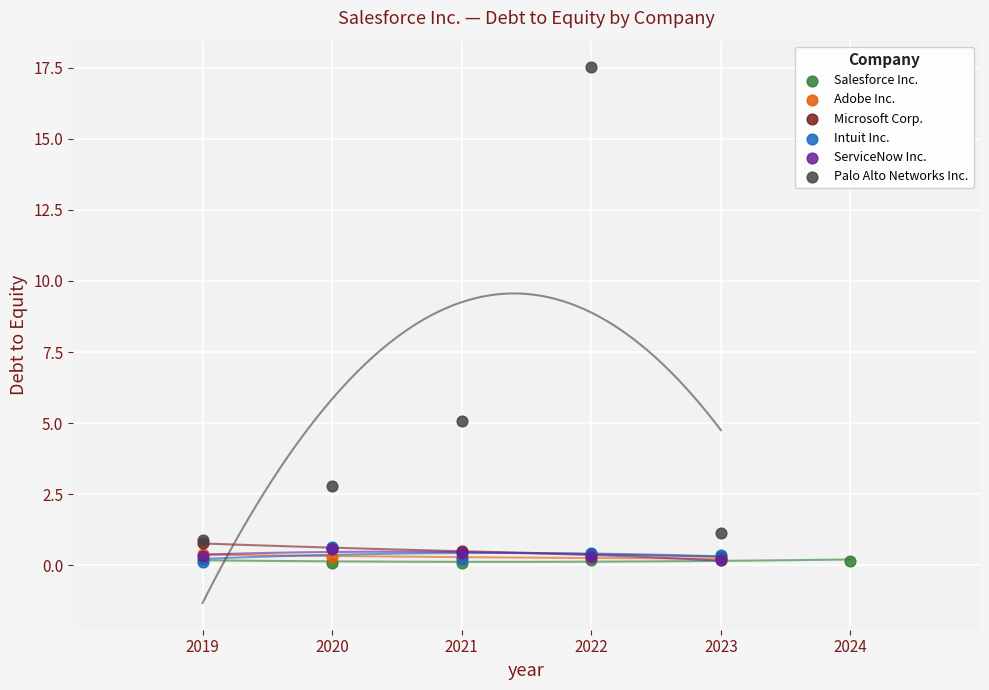

Which series has the widest spread of Y values?

Palo Alto Networks Inc.